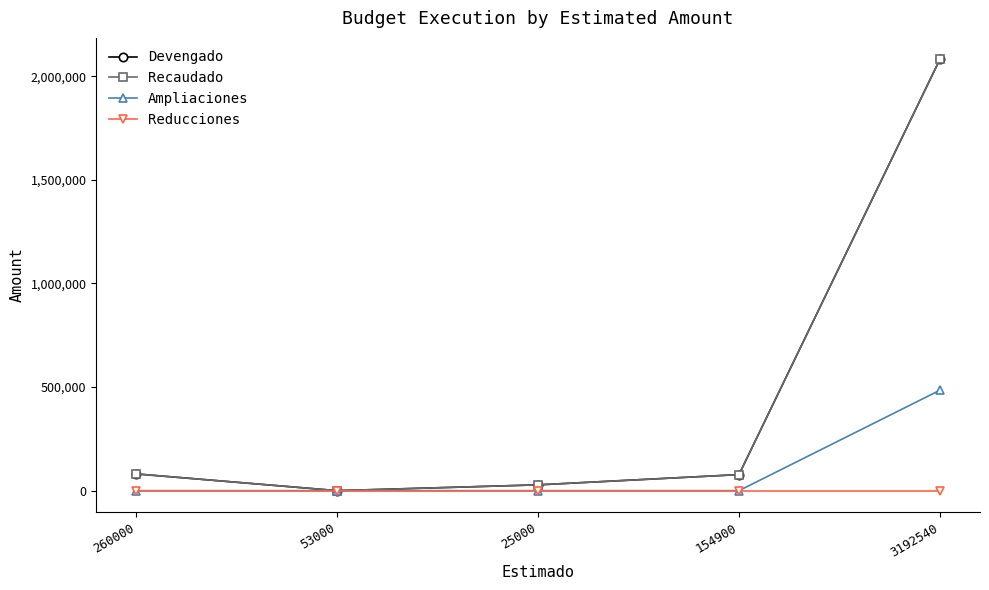

True or false: Devengado and Ampliaciones cross at least once.

False